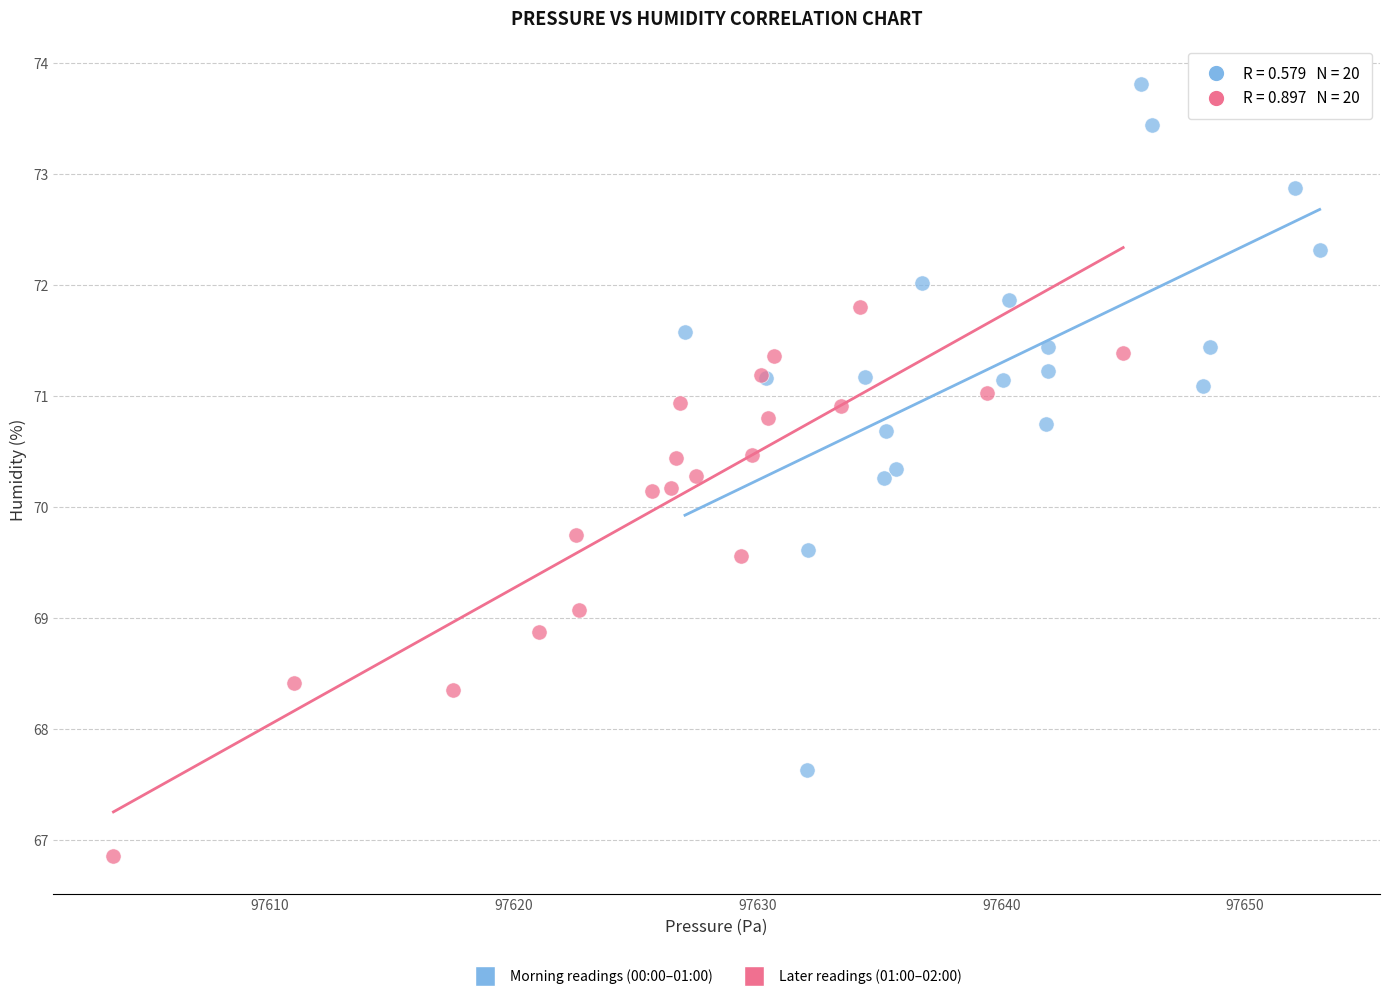

Which series reaches the minimum Y coordinate?

Later readings (01:00–02:00)